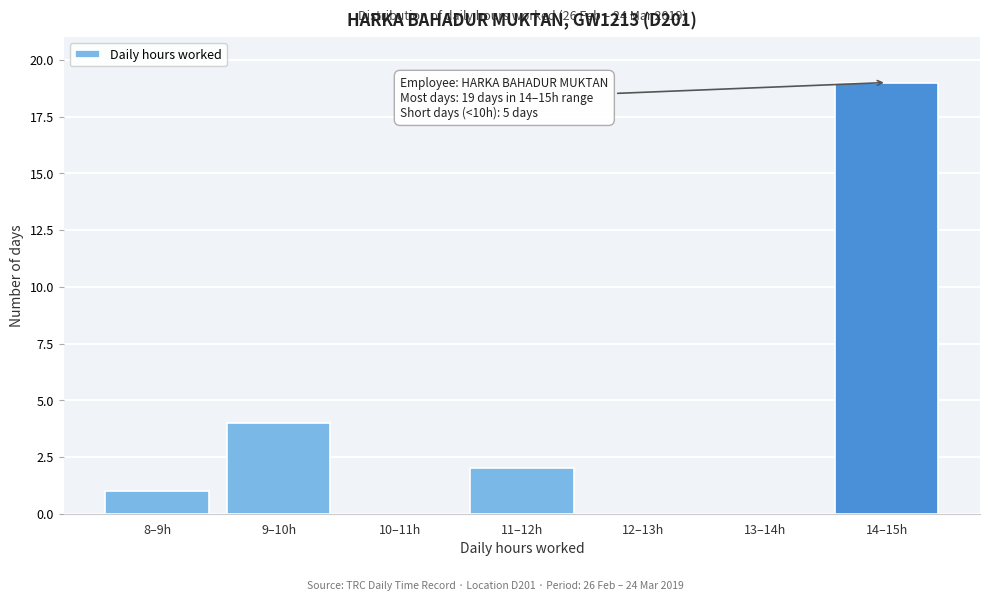

Reading left to right, extract all data points from this chart.

8–9h=1	9–10h=4	10–11h=0	11–12h=2	12–13h=0	13–14h=0	14–15h=19